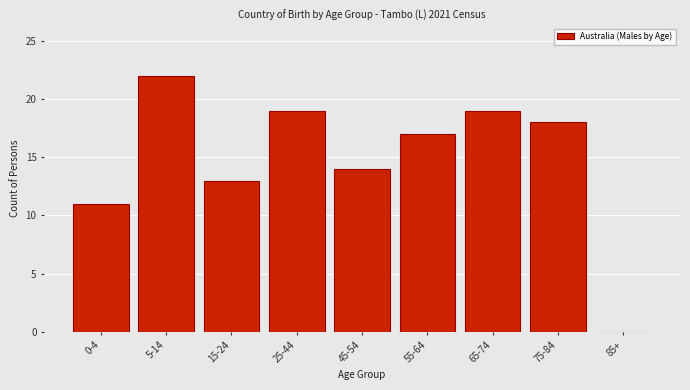

Reading left to right, what are all the values shown in this chart?

0-4=11	5-14=22	15-24=13	25-44=19	45-54=14	55-64=17	65-74=19	75-84=18	85+=0